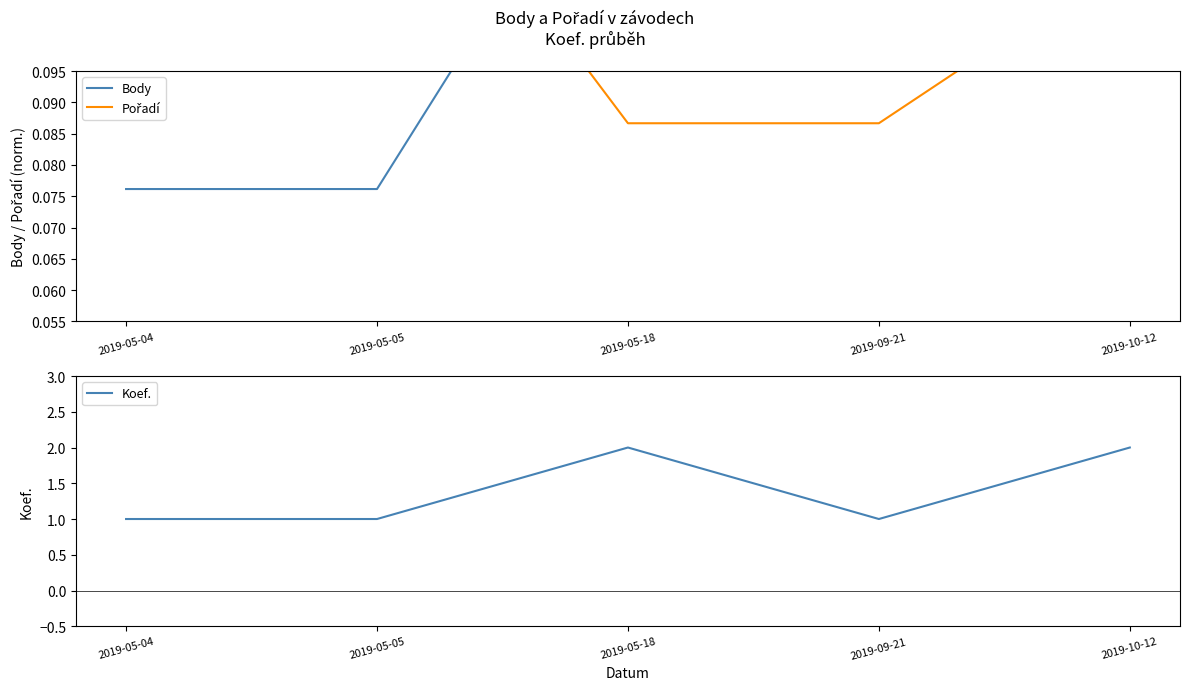

What is the sum of the Body values at 2019-05-18 and 2019-05-04?

0.2